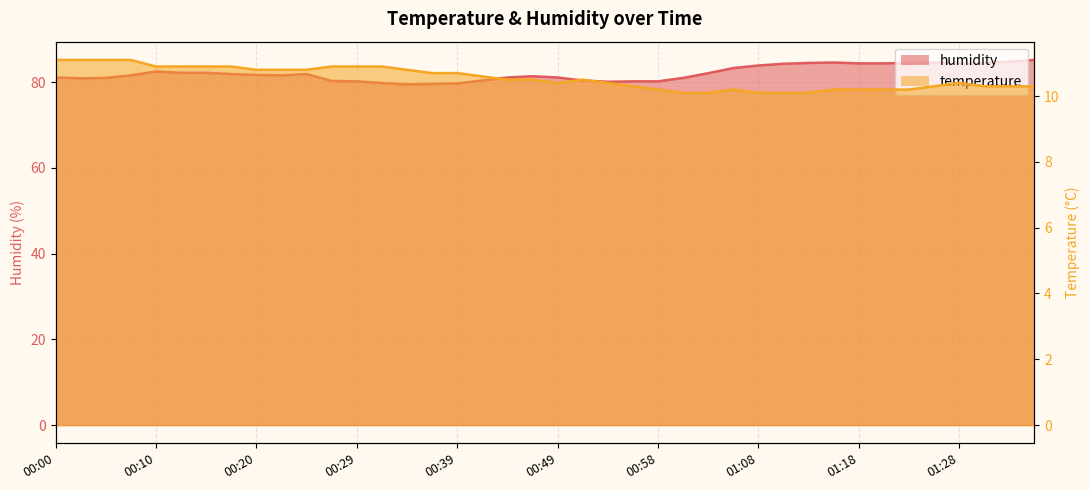

What is the label of the 19th point from the right?

00:51